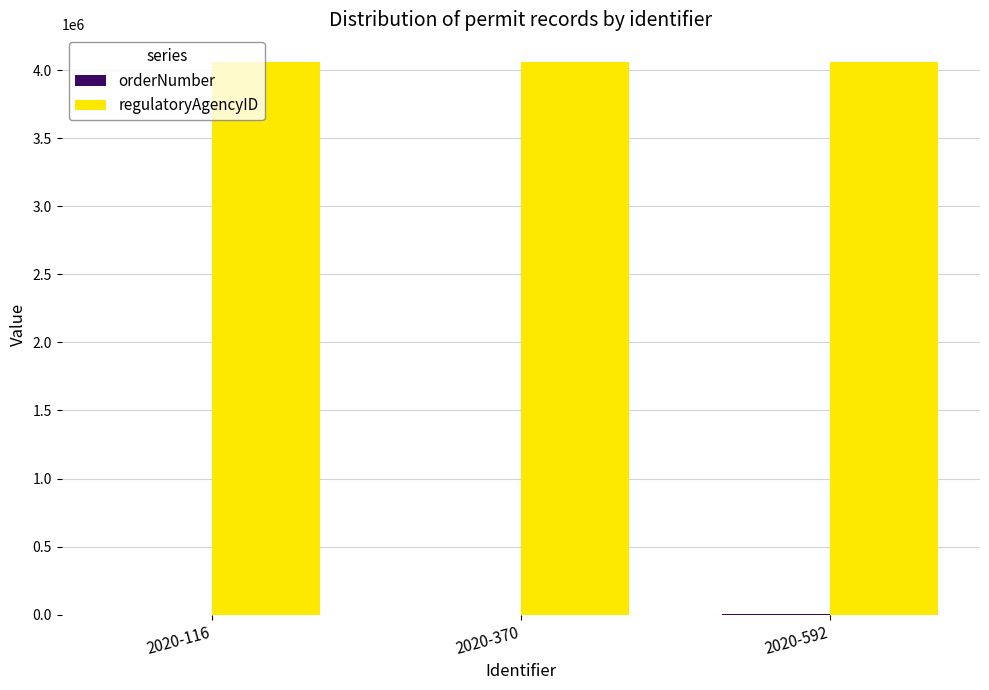

How many categories are shown in the chart?

3